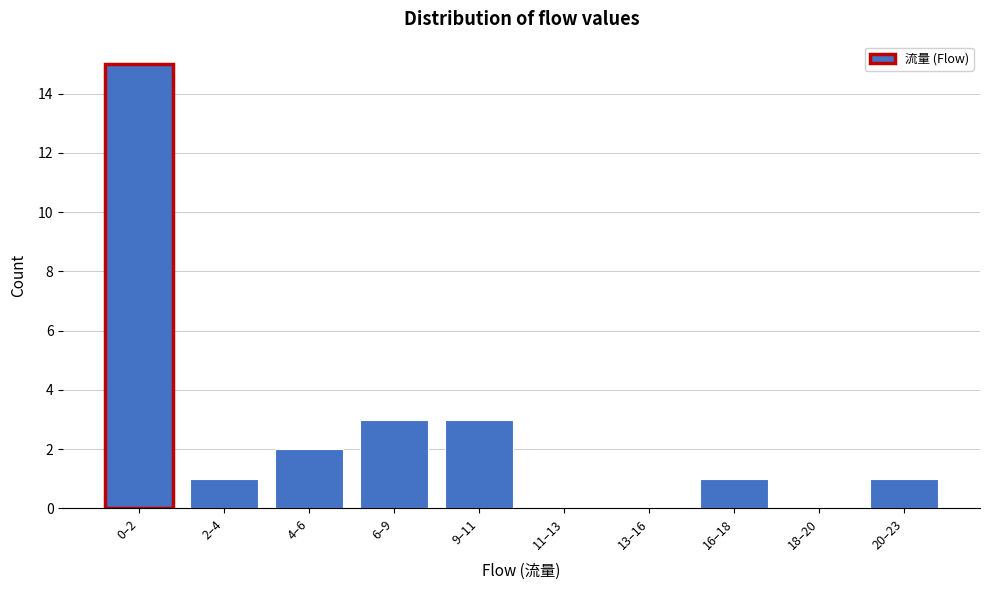

Reading right to left, transcribe all the data shown in this chart.

20–23=1	18–20=0	16–18=1	13–16=0	11–13=0	9–11=3	6–9=3	4–6=2	2–4=1	0–2=15